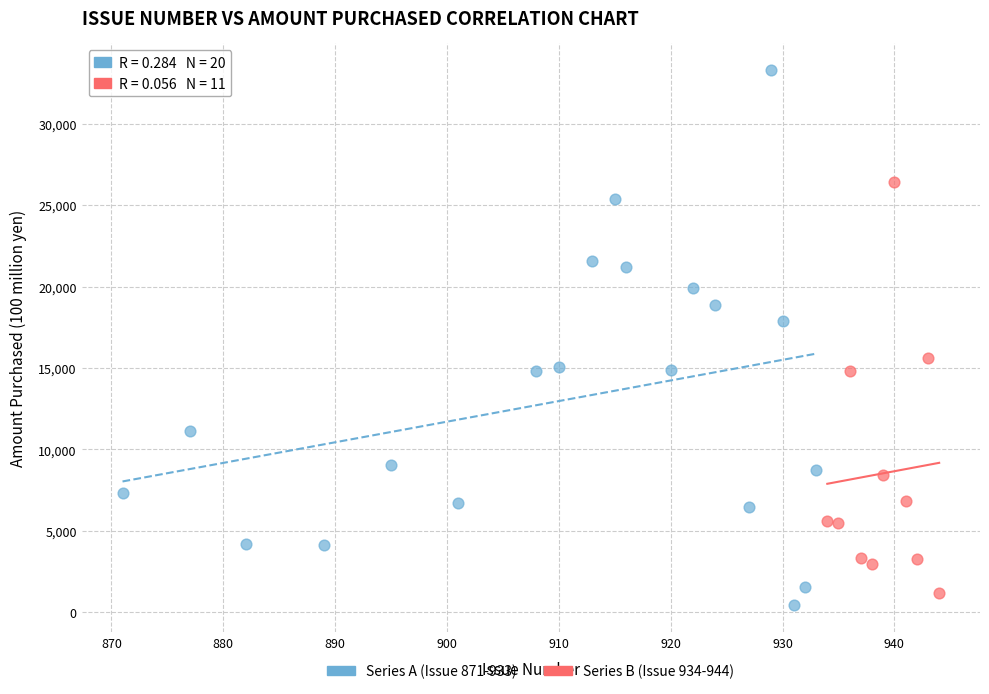

Which series reaches the maximum Y coordinate?

Series A (Issue 871-933)